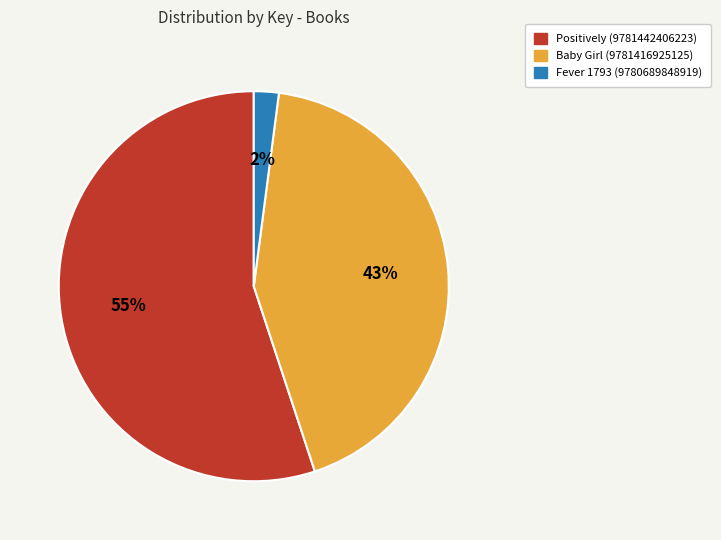

How many slices are in this pie chart?

3